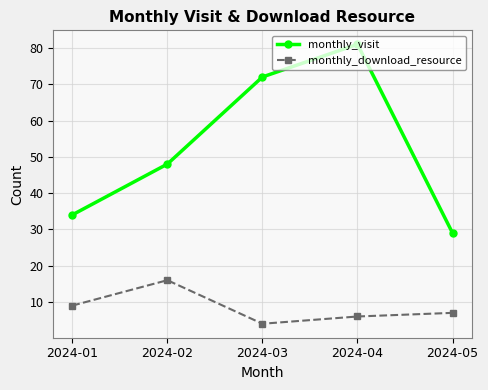

List the labels in order of monthly_download_resource value, smallest first.

2024-03, 2024-04, 2024-05, 2024-01, 2024-02